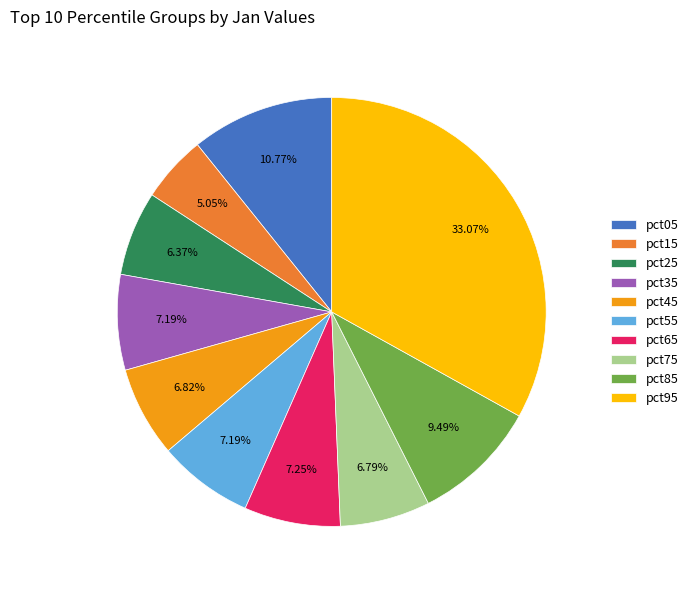

What percentage is the pct75 slice, to the nearest percent?

7%